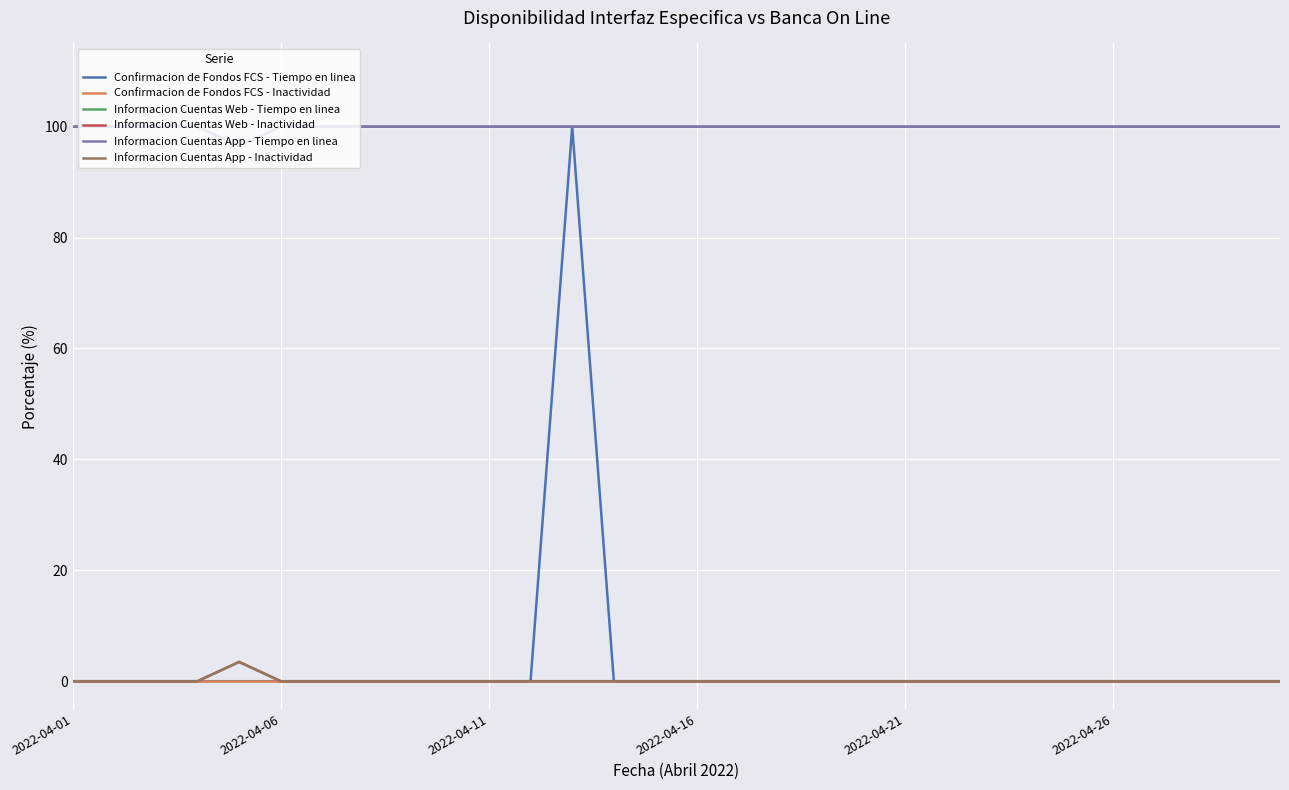

Which series has the largest range (max minus min)?

Confirmacion de Fondos FCS - Tiempo en linea